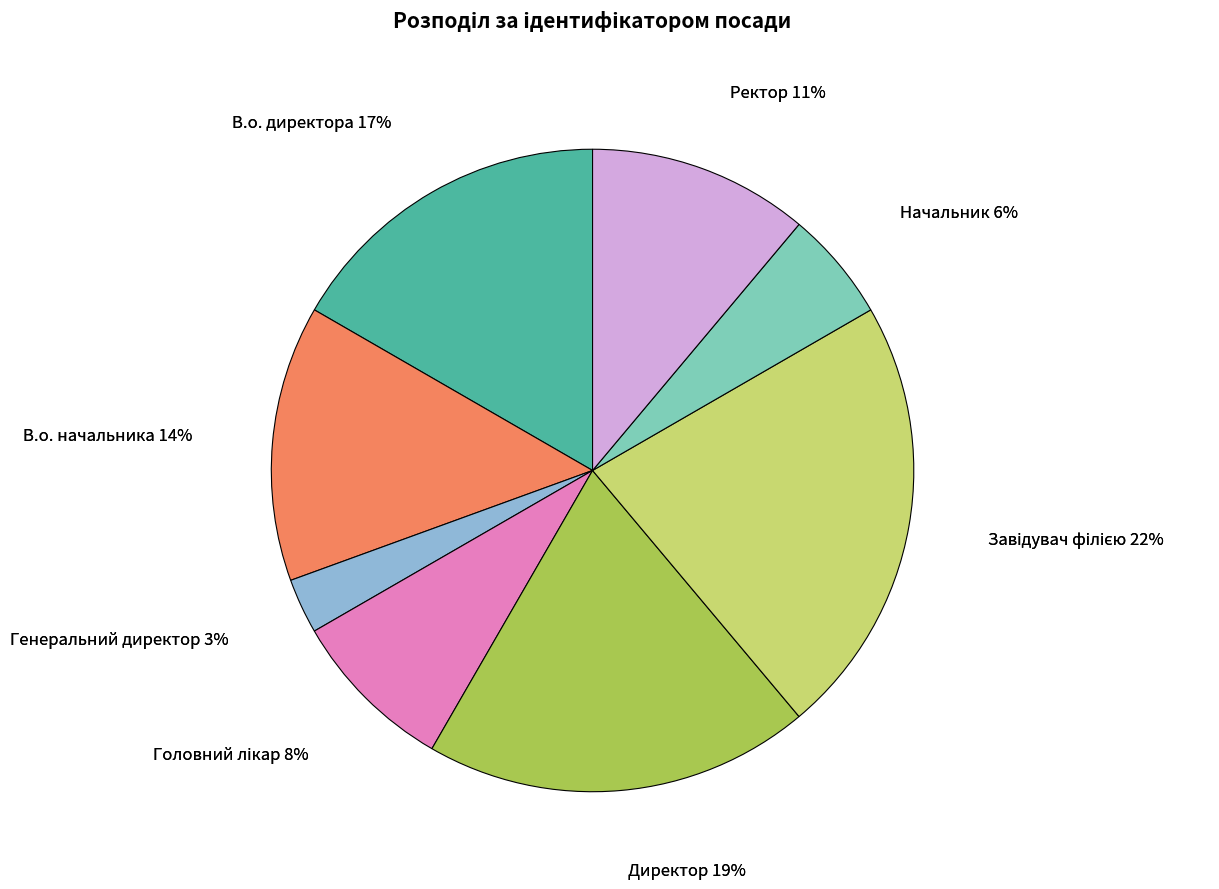

What is the largest slice in the pie chart?

Завідувач філією